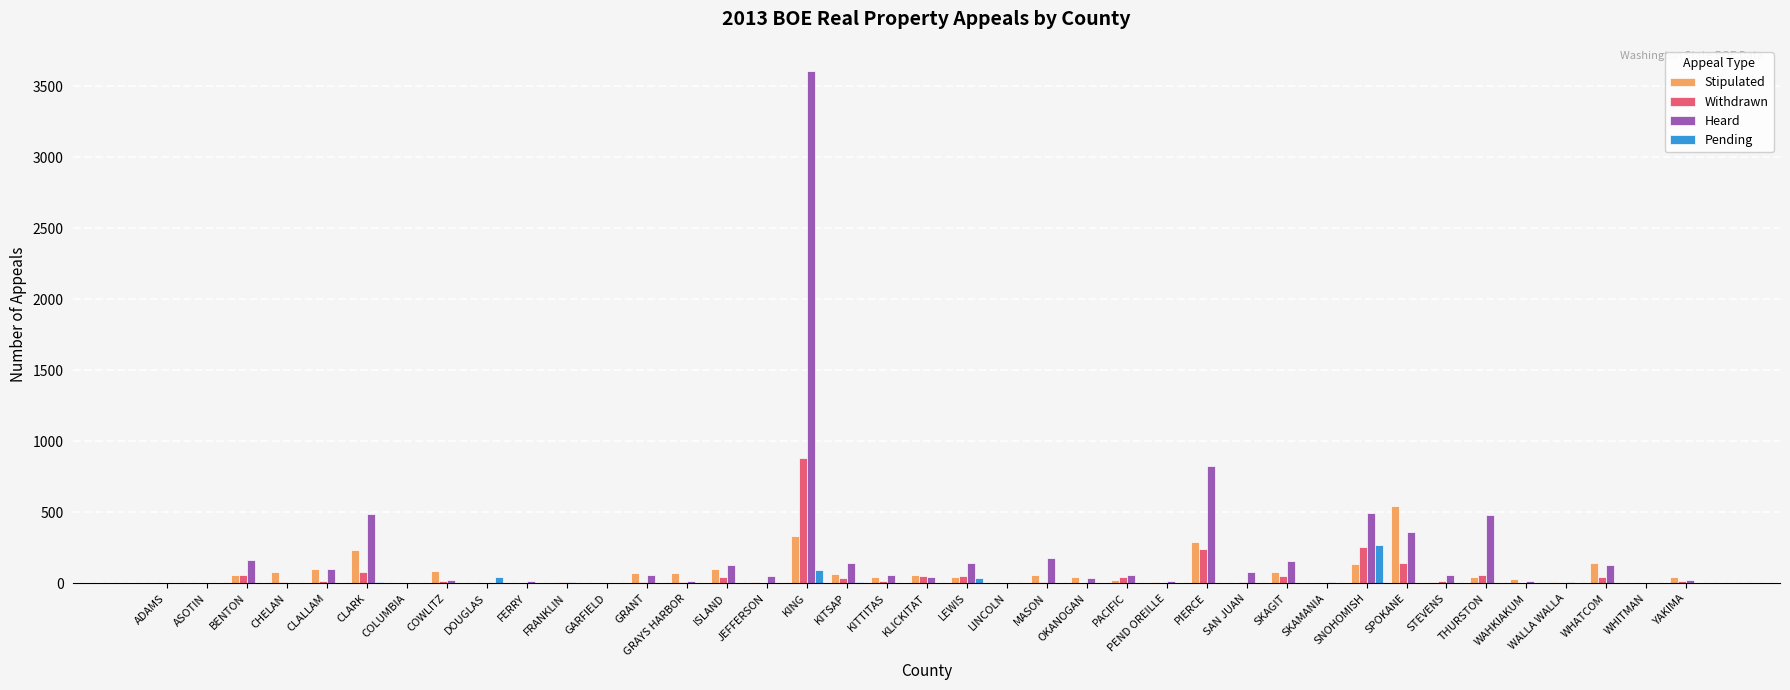

Which category has the highest value across all series?

KING